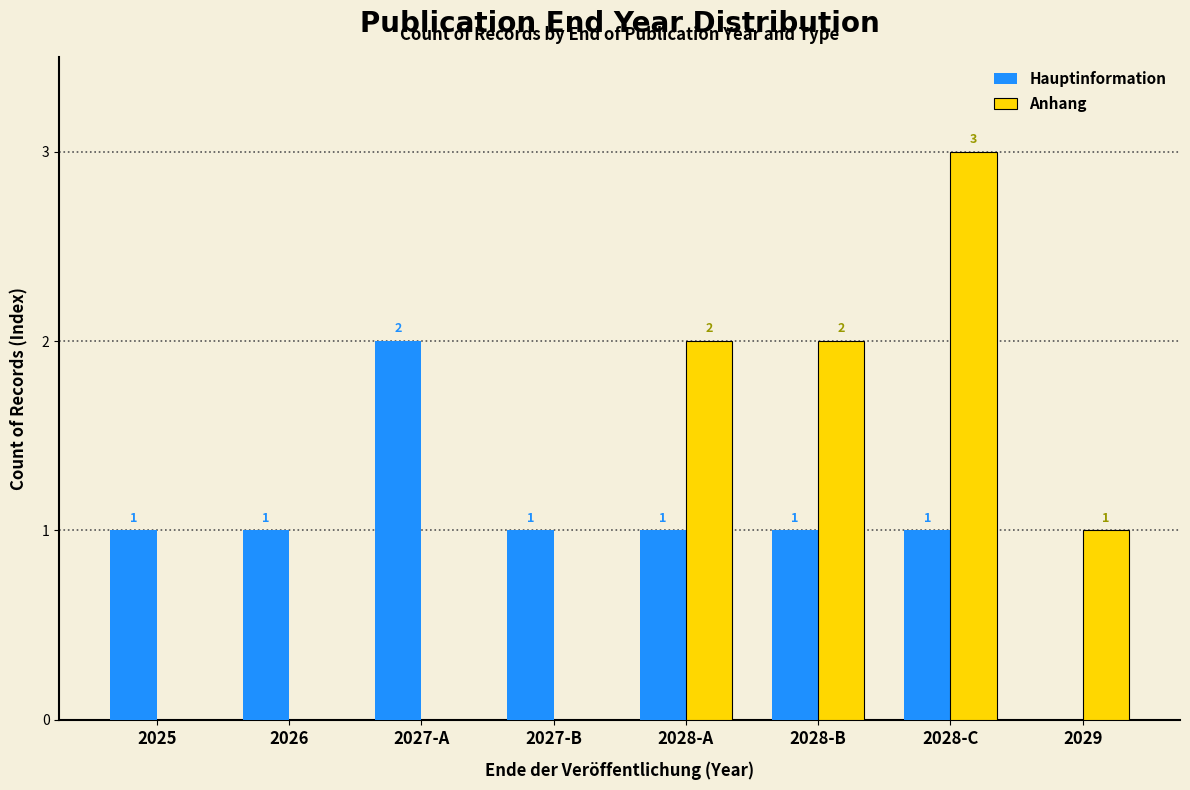

Are the bars grouped side by side (vs. stacked)?

Yes